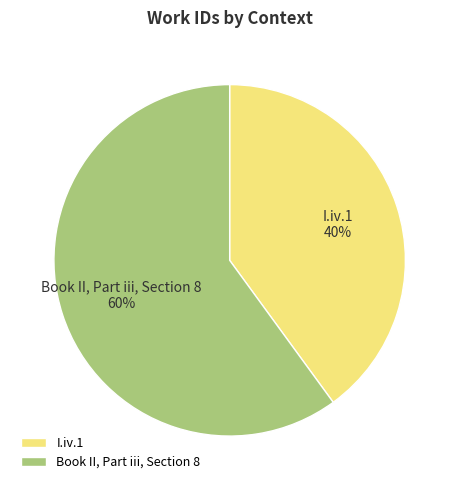

Which category has the biggest portion of the pie?

Book II, Part iii, Section 8